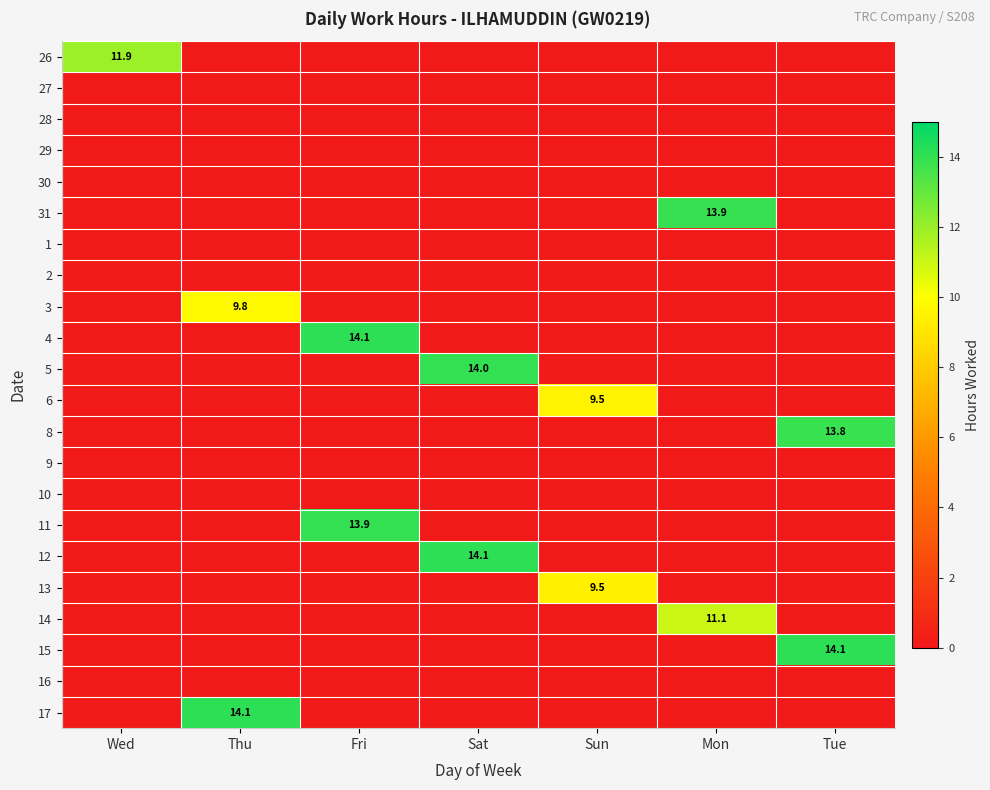

Is it true that 3 equals 3.4 at Mon?

False